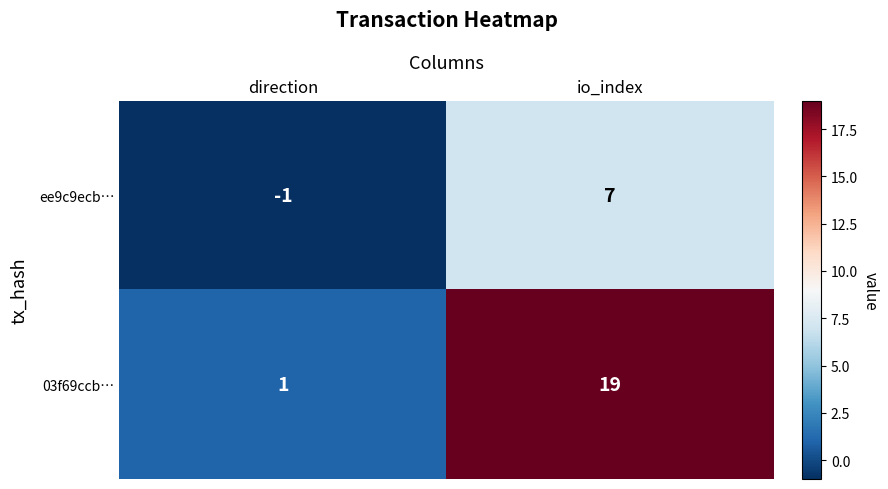

Which label corresponds to the largest value in the chart?

io_index